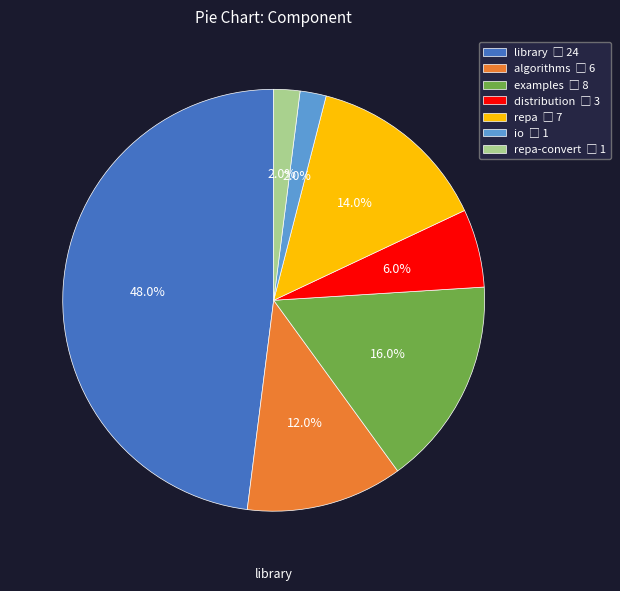

Is there a majority slice in this chart?

No